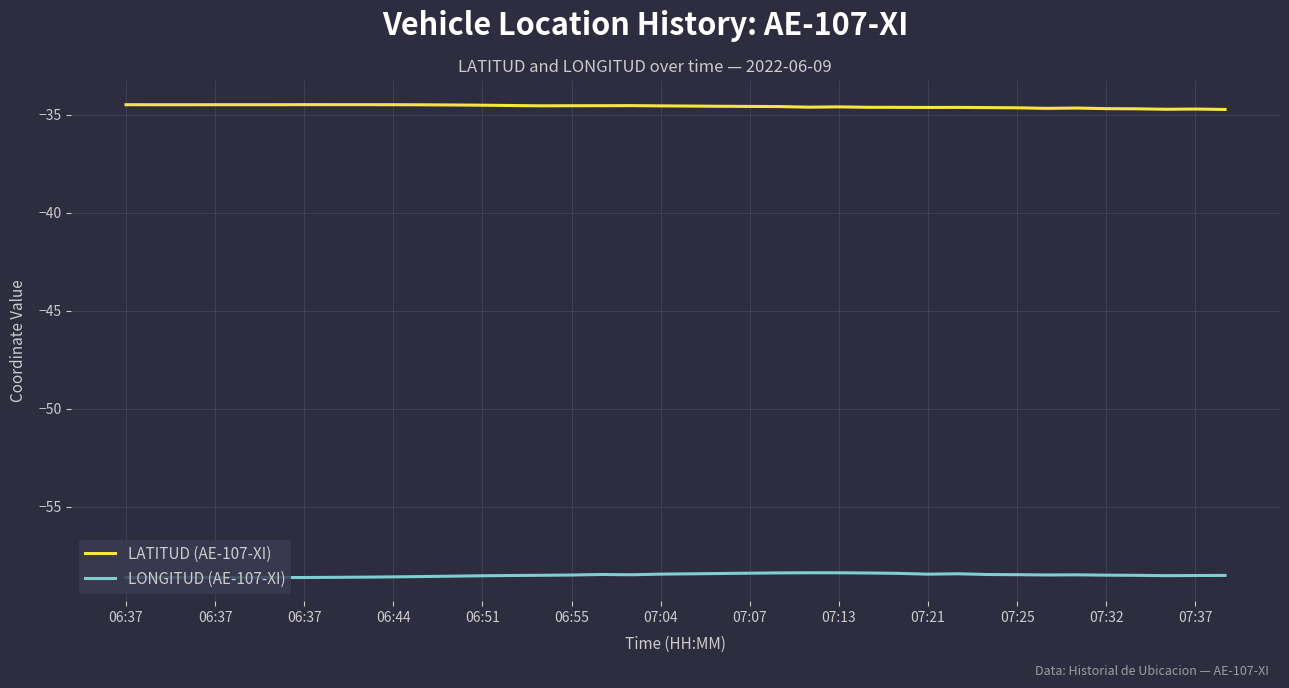

What is the smallest value displayed?

-58.6